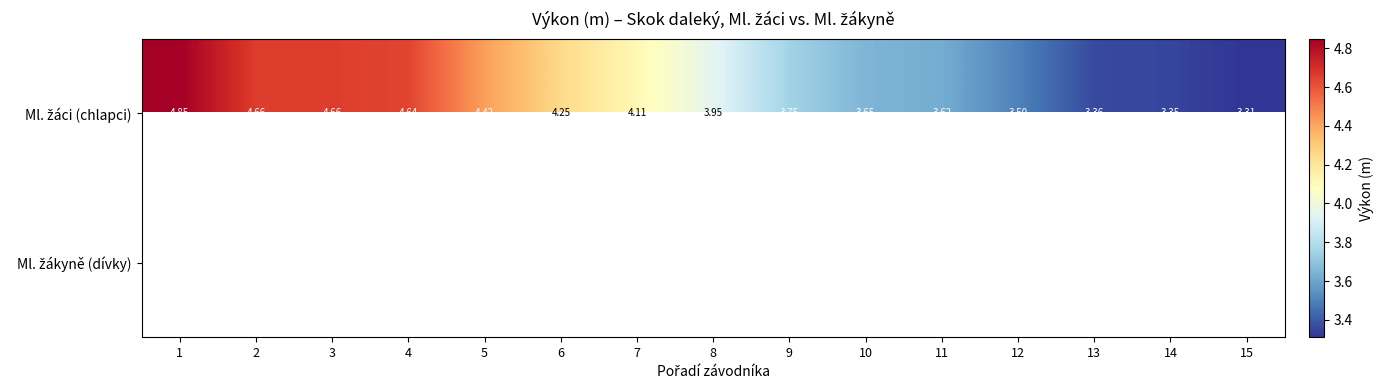

Rank the series by their maximum value, from lowest to highest.

Ml. žáci (chlapci), Ml. žákyně (dívky)